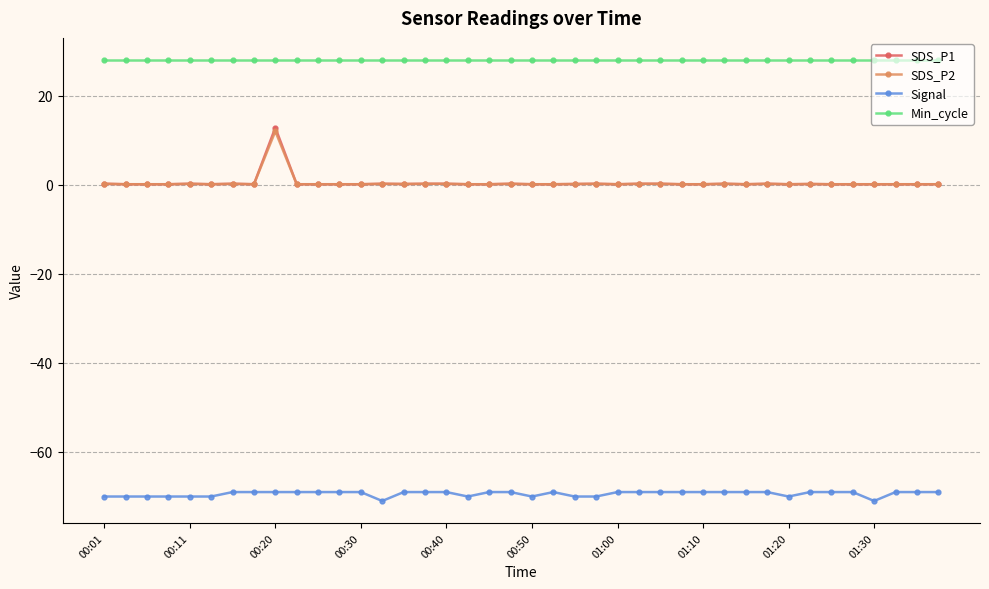

At how many categories does at least one series exceed 19?

40